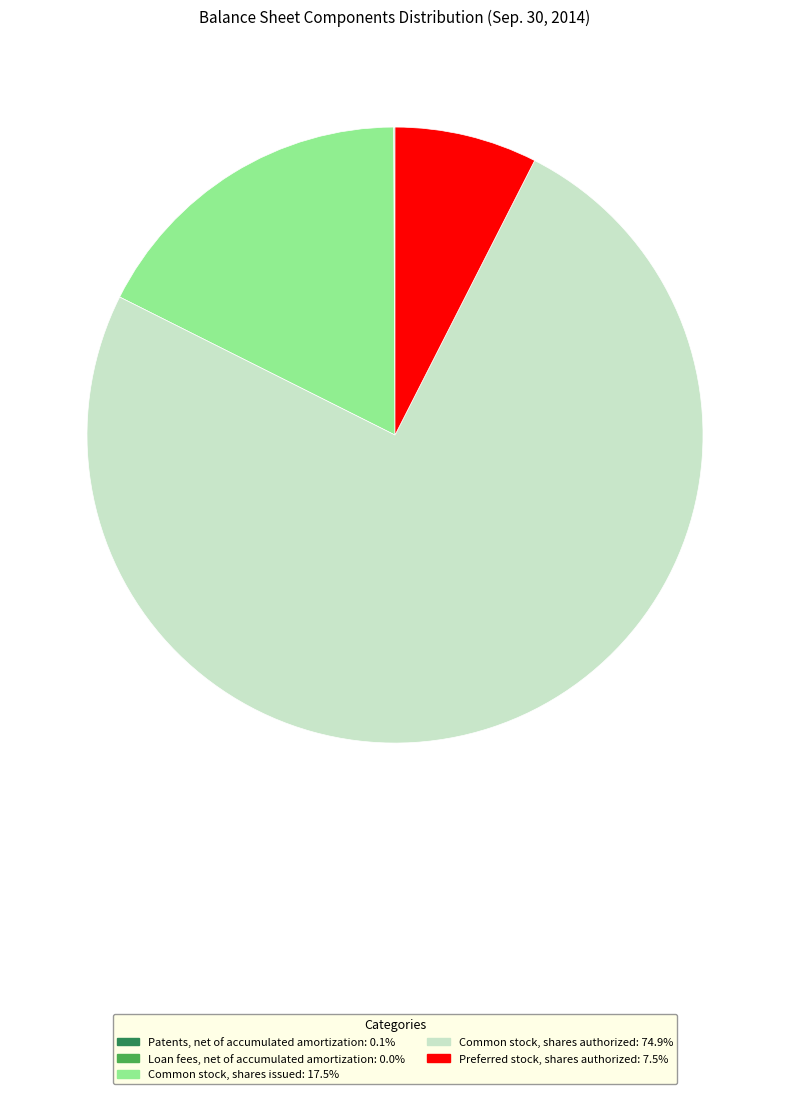

Is there any slice that represents more than half of the pie?

Yes